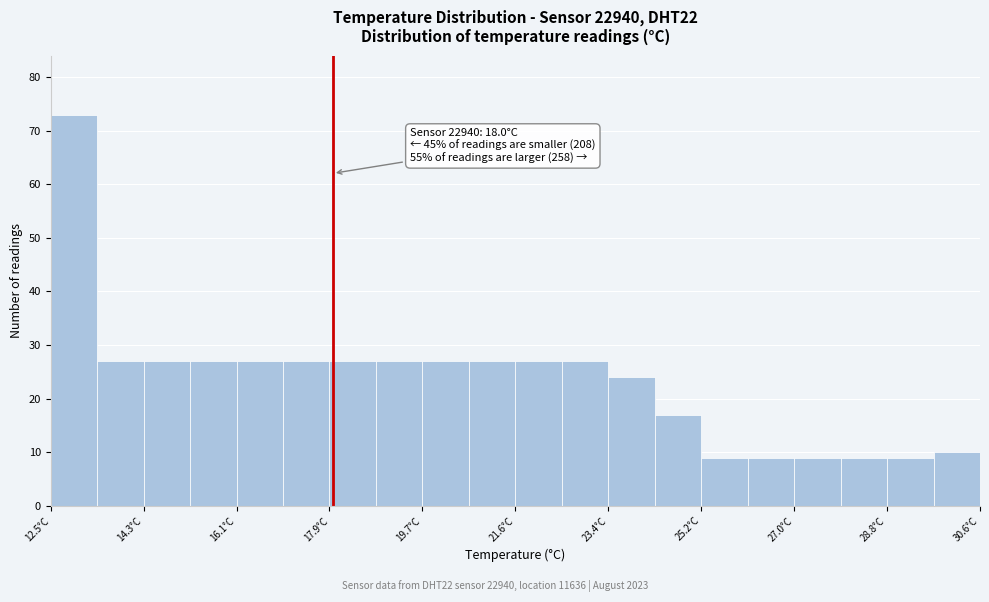

Which range on the x-axis has the tallest bar?

12.6 to 13.4